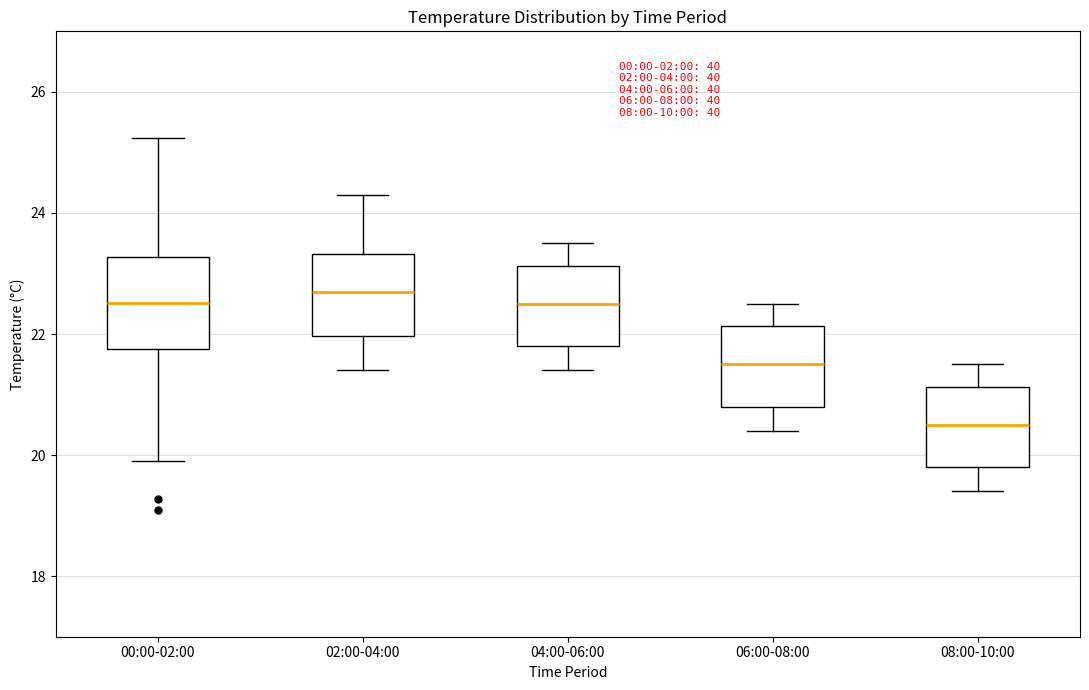

Which box's median line is the lowest?

08:00-10:00